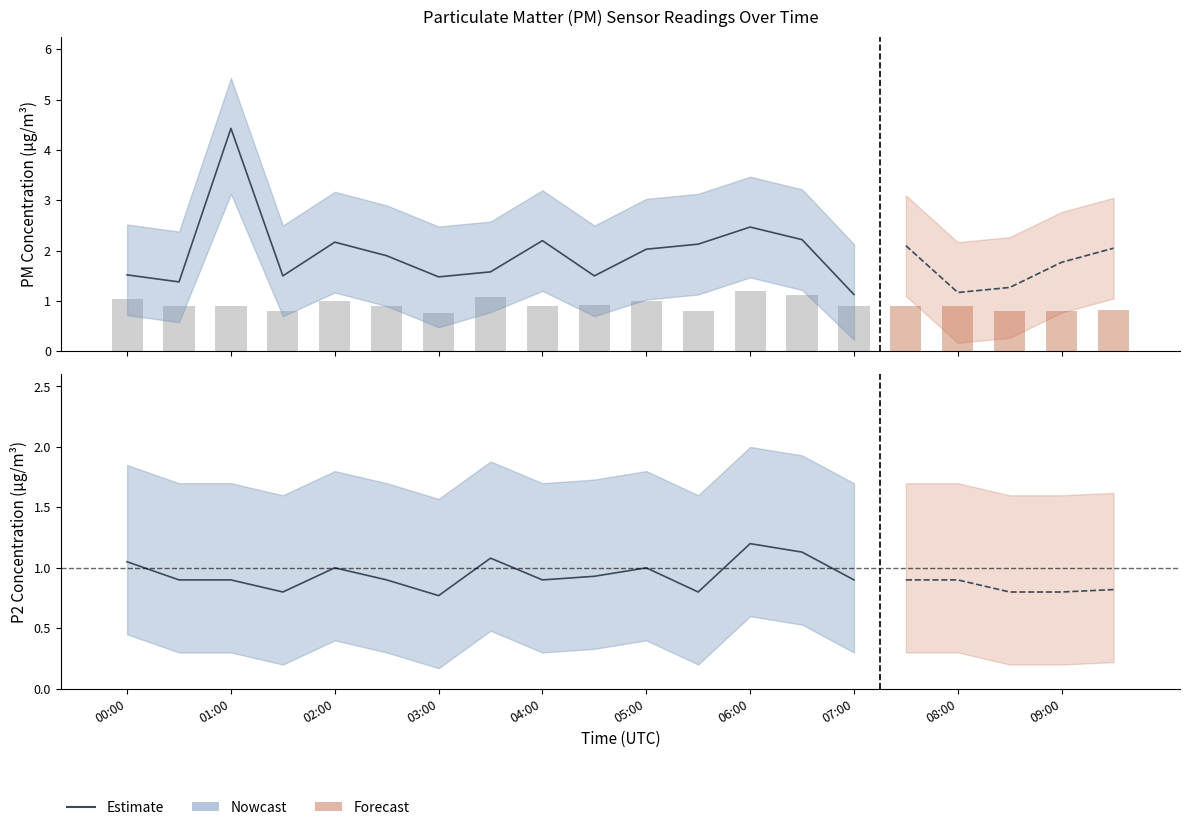

The P1_upper series shows 2.5 at 04:30. True or false?

True